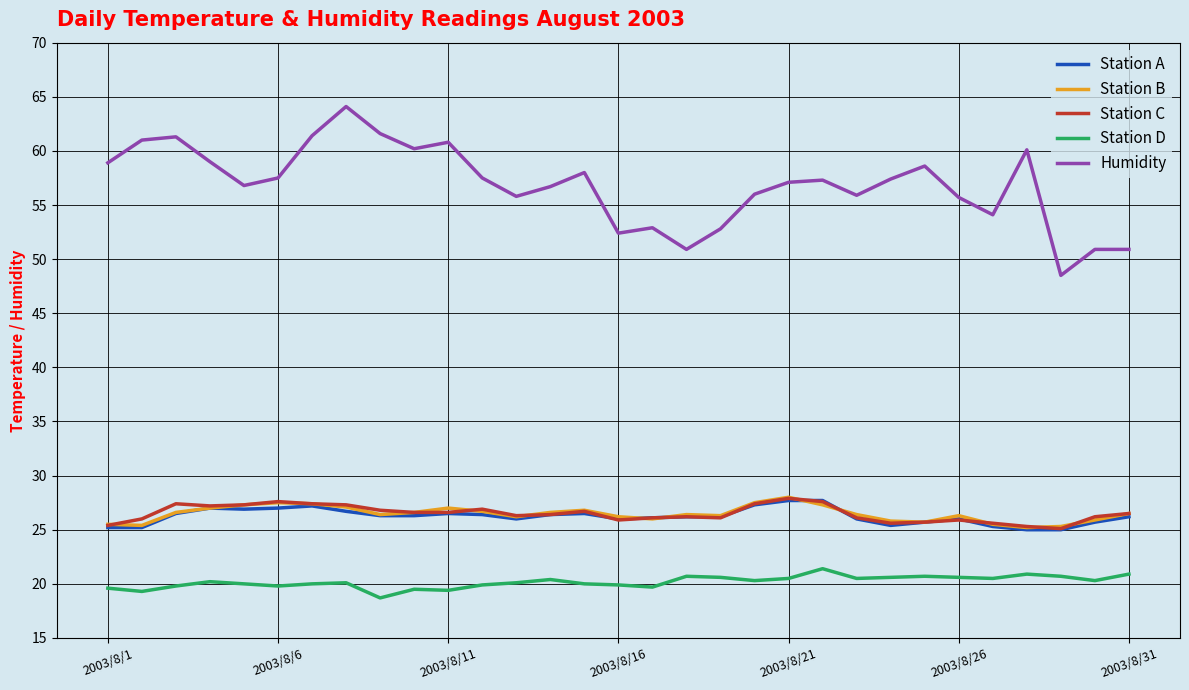

Which series has the widest spread of values?

Humidity